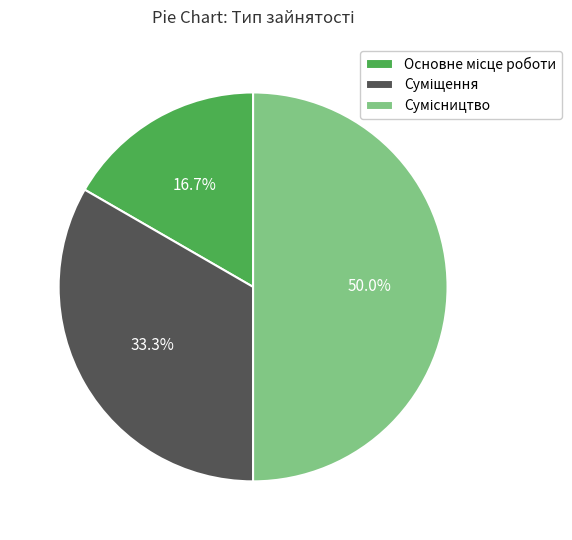

How many segments does this pie chart have?

3